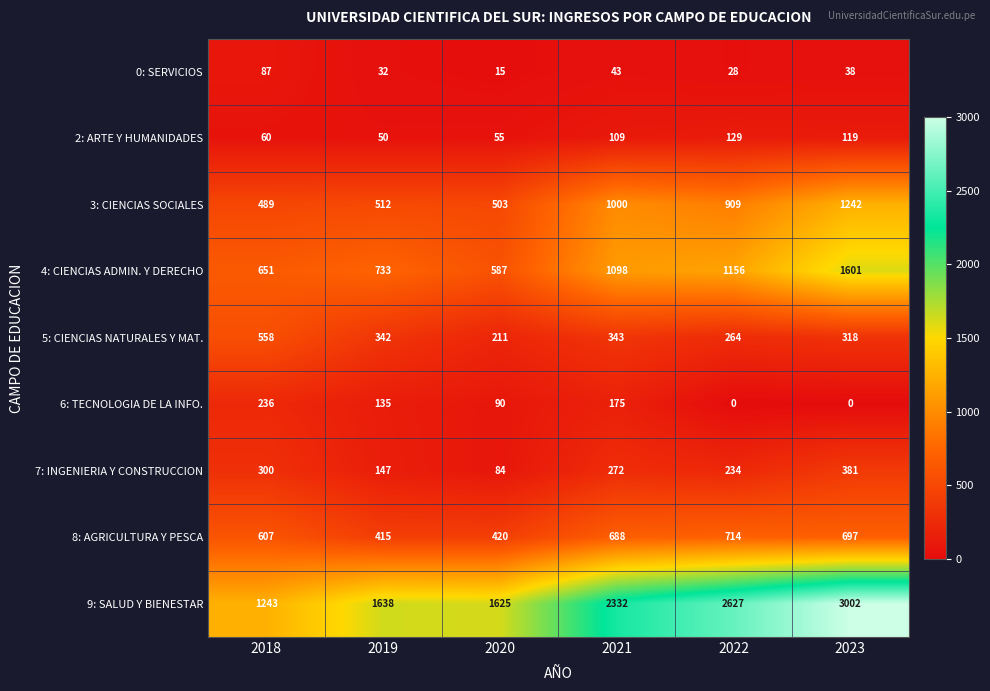

Which category has the highest value across all series?

2023